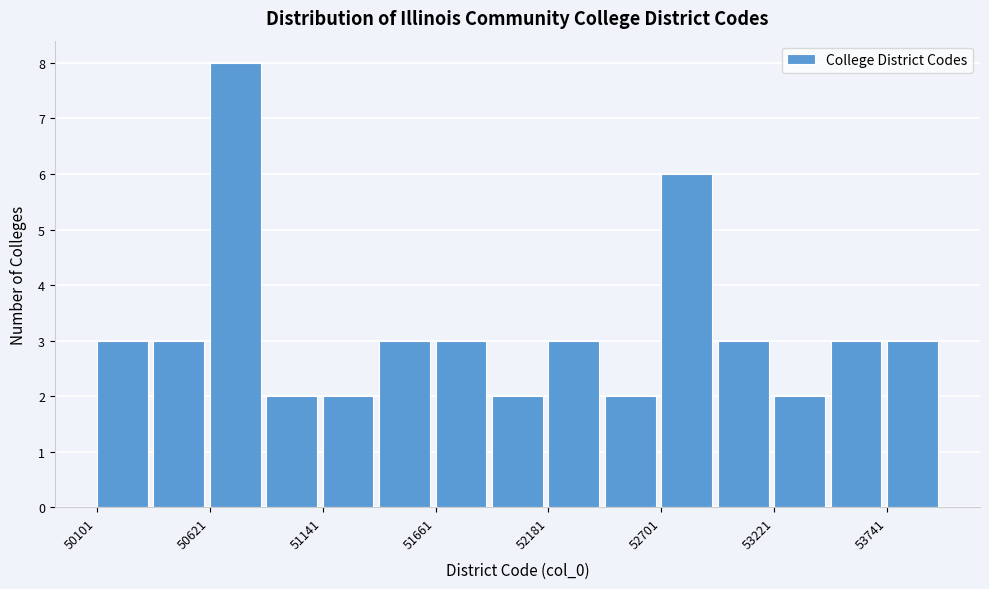

Around what value on the x-axis is the tallest bar? Give the approximate position of its centre, as read against the axis.

50700